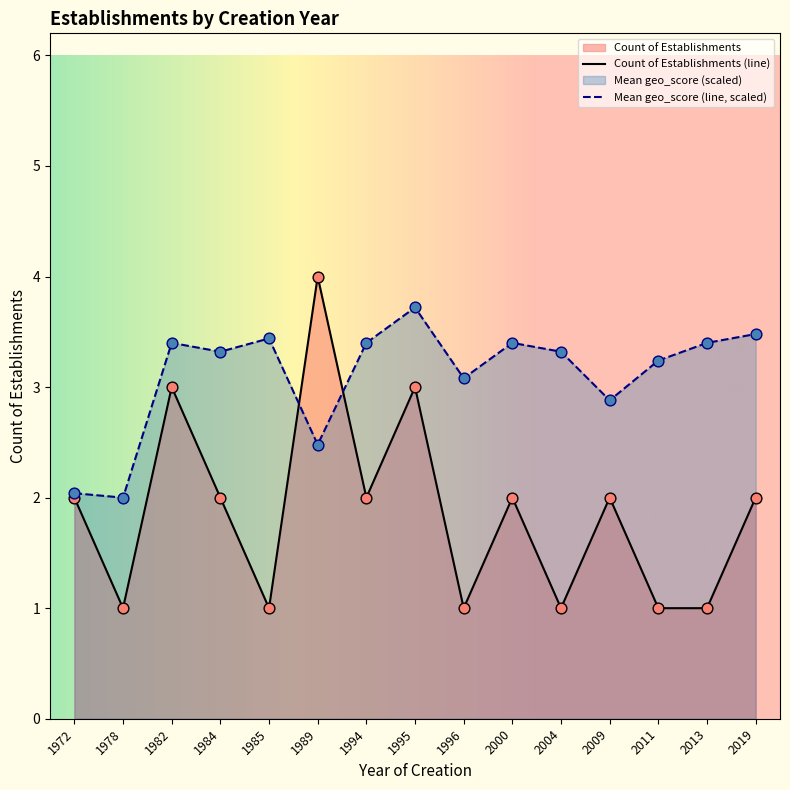

What are all the series names shown in the legend?

Count of Establishments, Mean geo_score